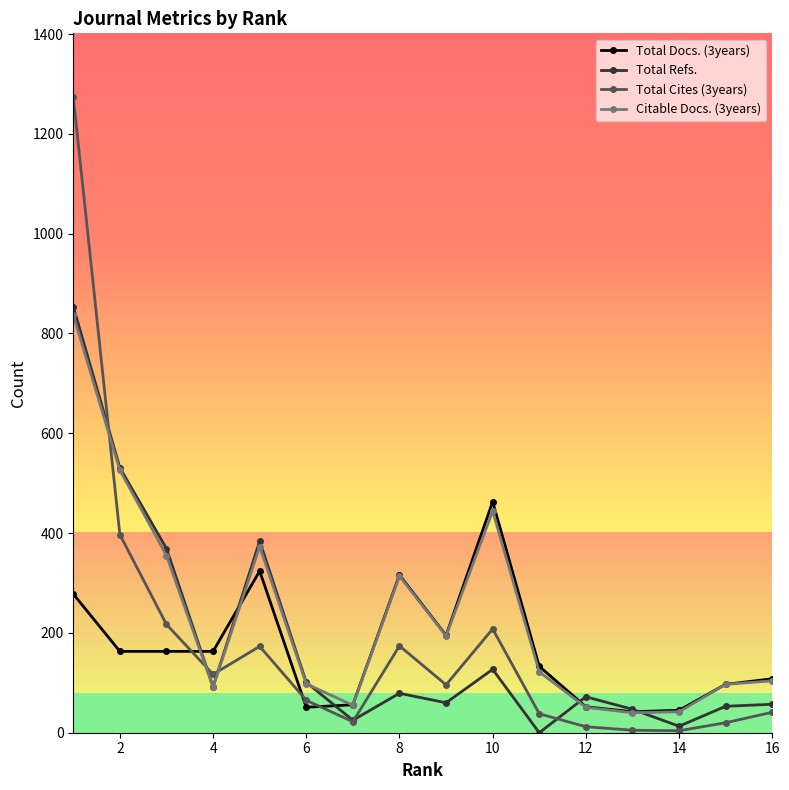

True or false: Total Cites (3years) and Total Docs. (3years) cross at least once.

True